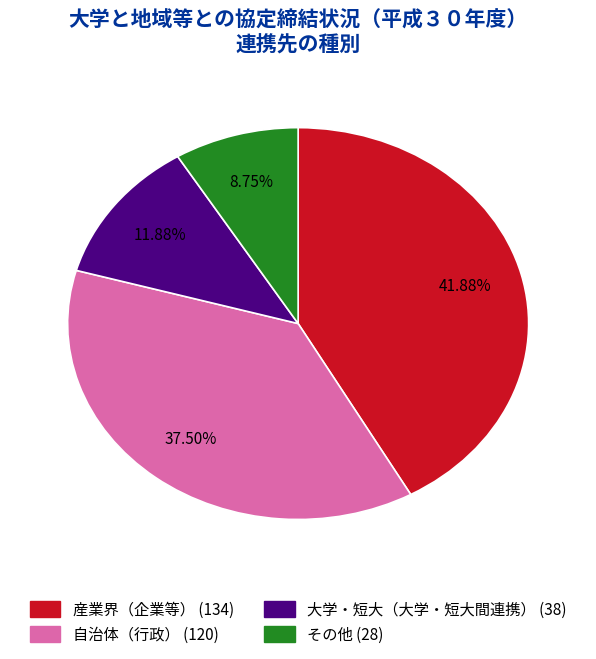

To the nearest percent, what portion does その他 represent?

9%